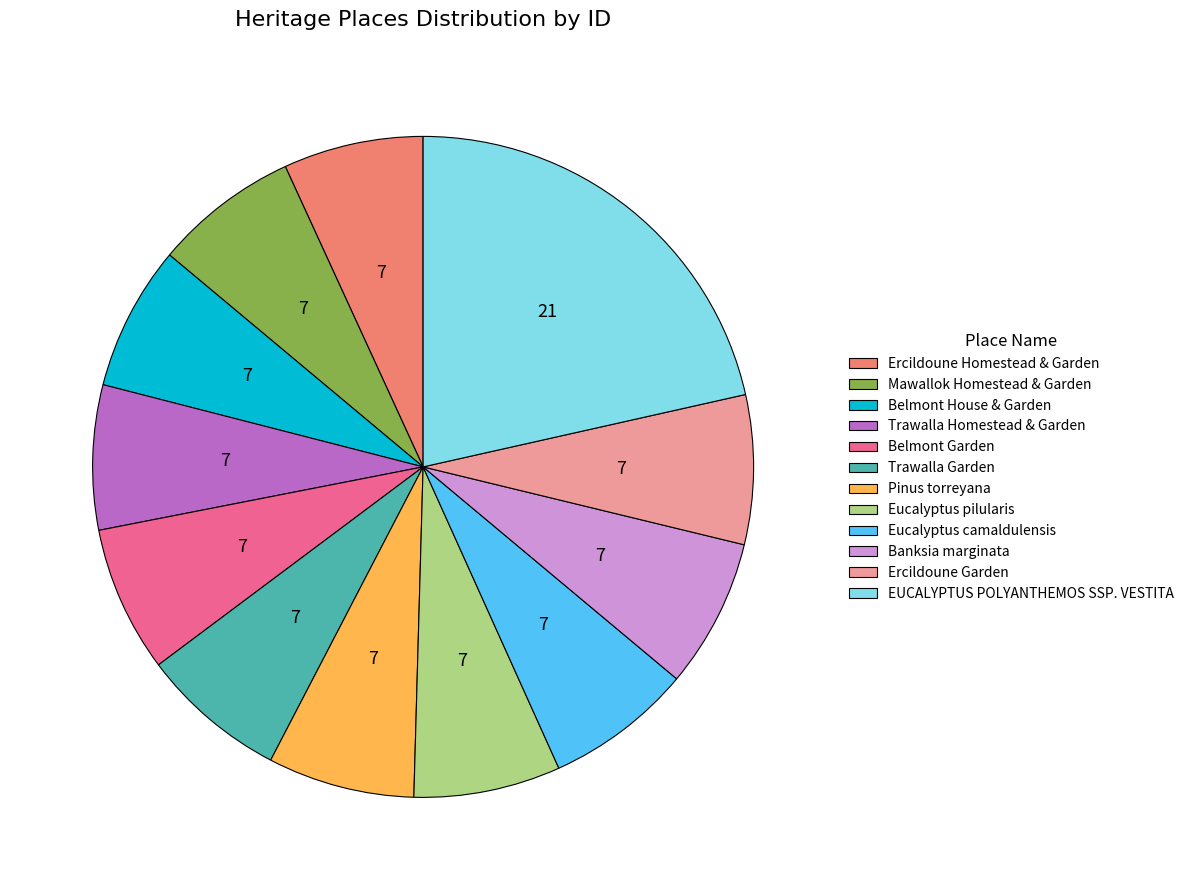

What is the ratio of the value at Trawalla Garden to the value at Ercildoune Garden?

1.0